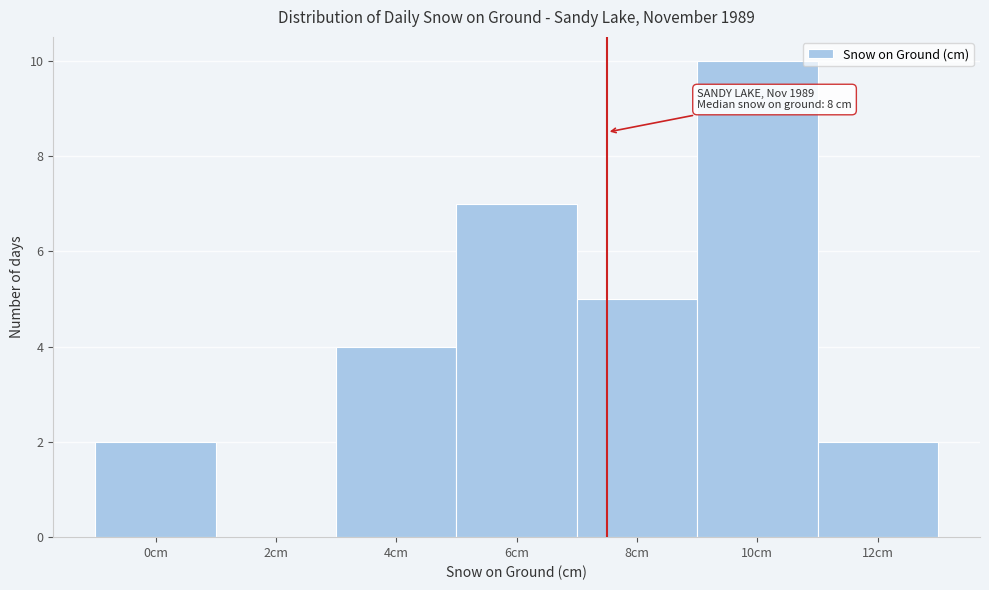

Reading left to right, what are all the values shown in this chart?

0cm=2	2cm=0	4cm=4	6cm=7	8cm=5	10cm=10	12cm=2